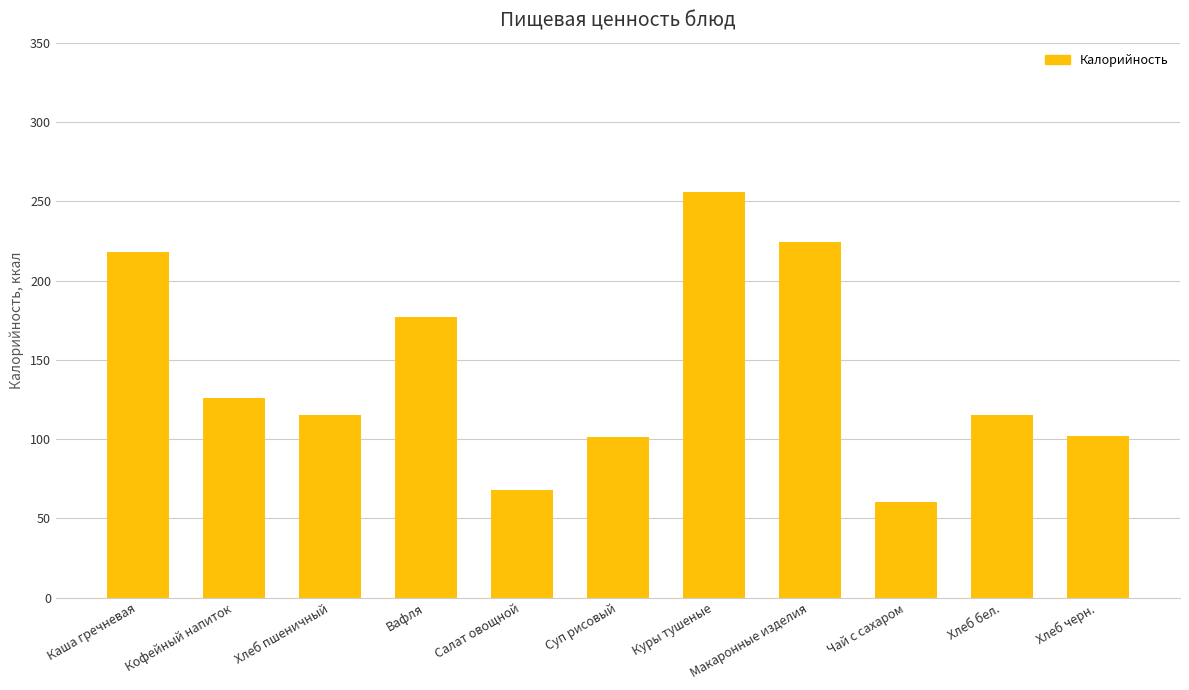

What is the label of the 1st bar from the right?

Хлеб черн.